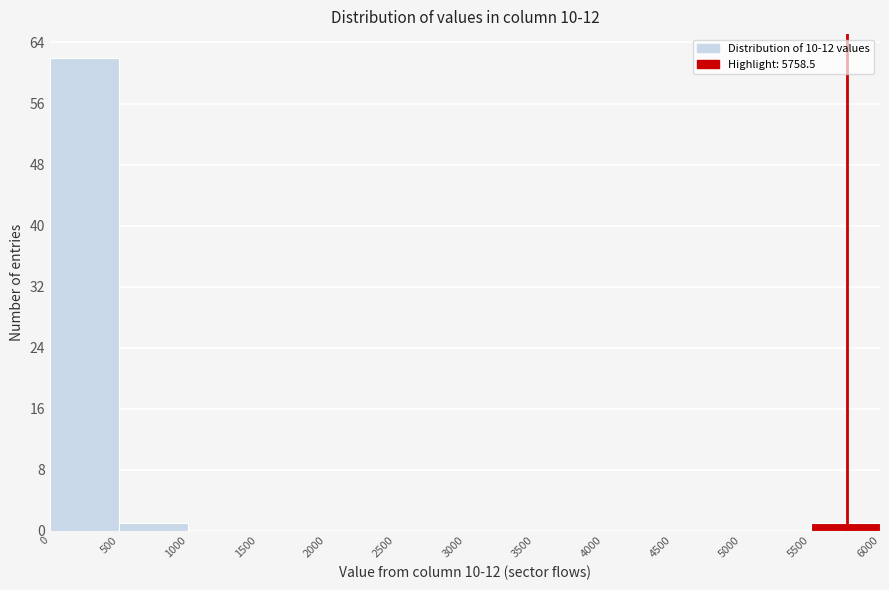

Reading left to right, transcribe this chart: for each bar, give the range it covers on the x-axis and its height. The values are not printed on the chart, so give them approximately, as read against the axis.

0 to 500: 62
500 to 1000: 1
1000 to 1500: 0
1500 to 2000: 0
2000 to 2500: 0
2500 to 3000: 0
3000 to 3500: 0
3500 to 4000: 0
4000 to 4500: 0
4500 to 5000: 0
5000 to 5500: 0
5500 to 6000: 1